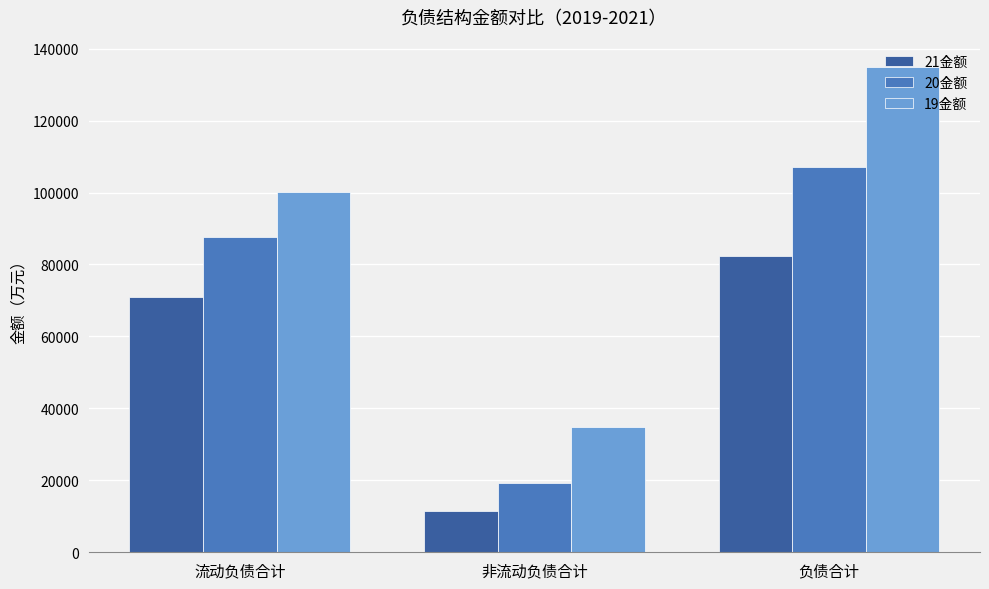

Reading left to right, extract all data points from this chart.

21金额: 70840.5	11548.3	82388.8
20金额: 87612.1	19370.9	106983.0
19金额: 100183.3	34792.0	134975.3